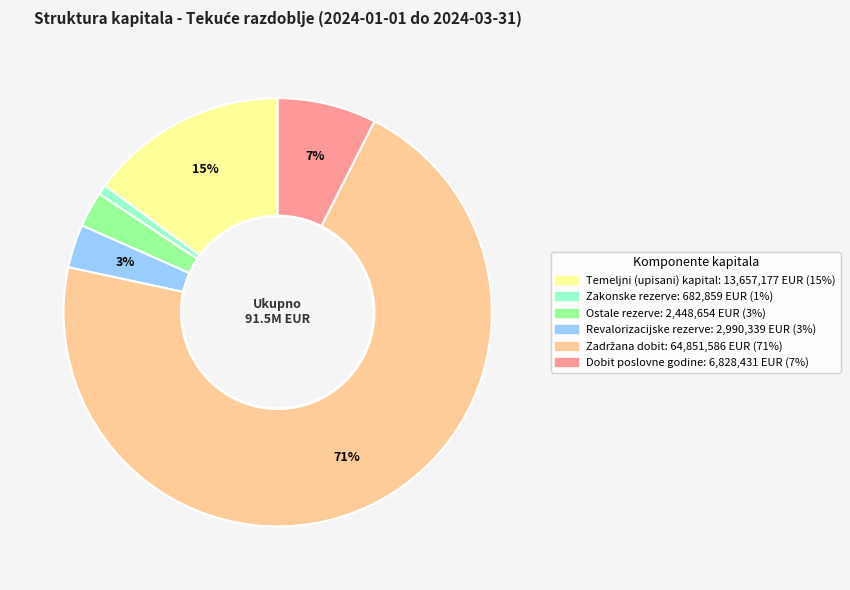

Is there a majority slice in this chart?

Yes